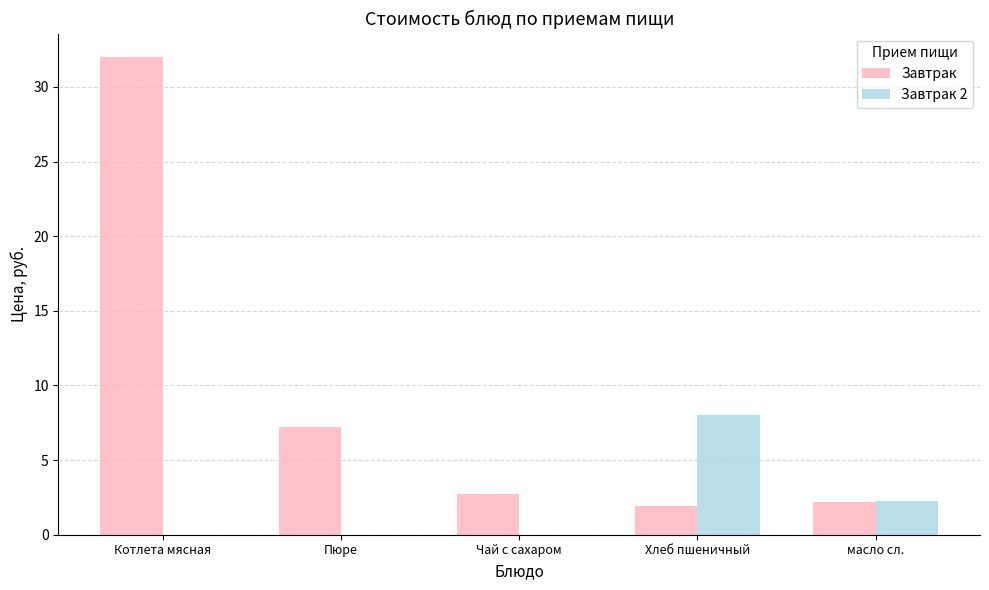

Reading left to right, what are all the values shown in this chart?

Завтрак: Котлета мясная=32.0	Пюре=7.2	Чай с сахаром=2.8	Хлеб пшеничный=1.9	масло сл.=2.2
Завтрак 2: Котлета мясная=0.0	Пюре=0.0	Чай с сахаром=0.0	Хлеб пшеничный=8.0	масло сл.=2.3